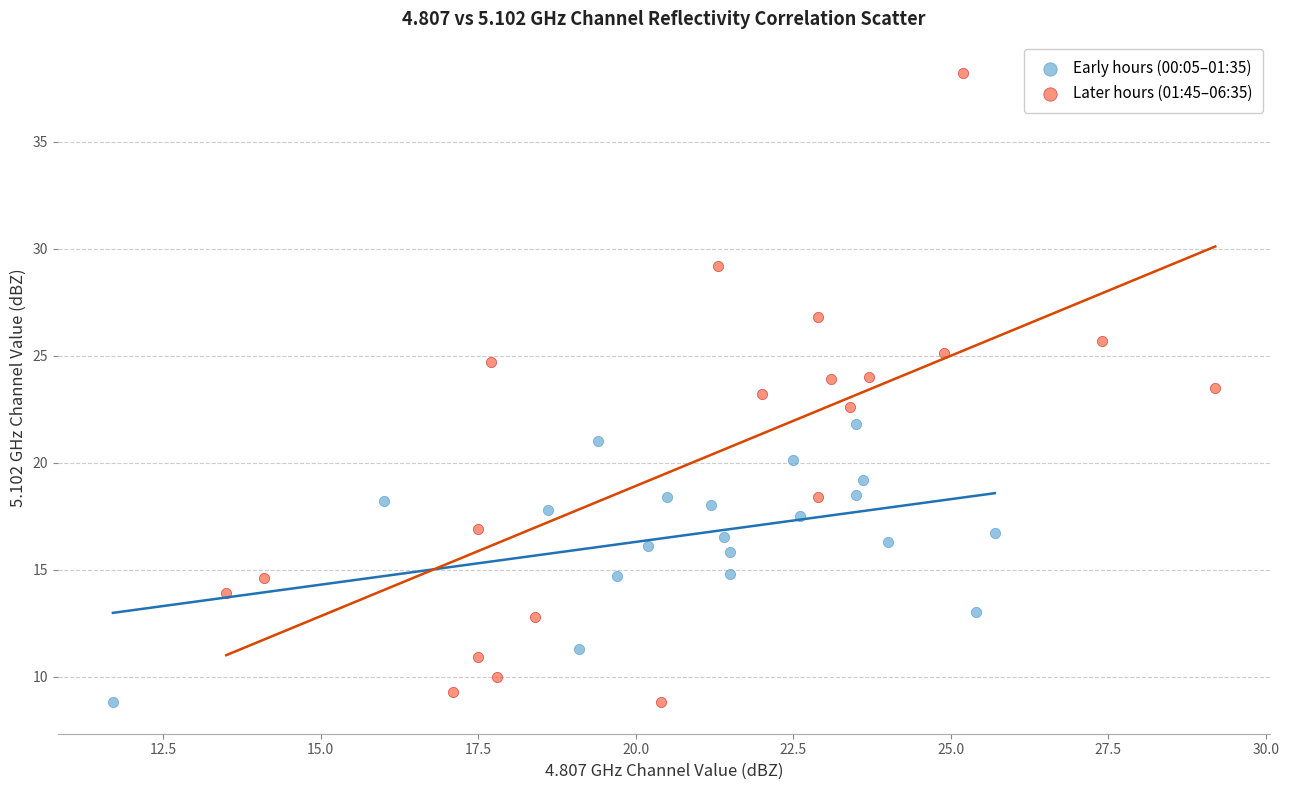

Which series has the widest spread of Y values?

Later hours (01:45–06:35)